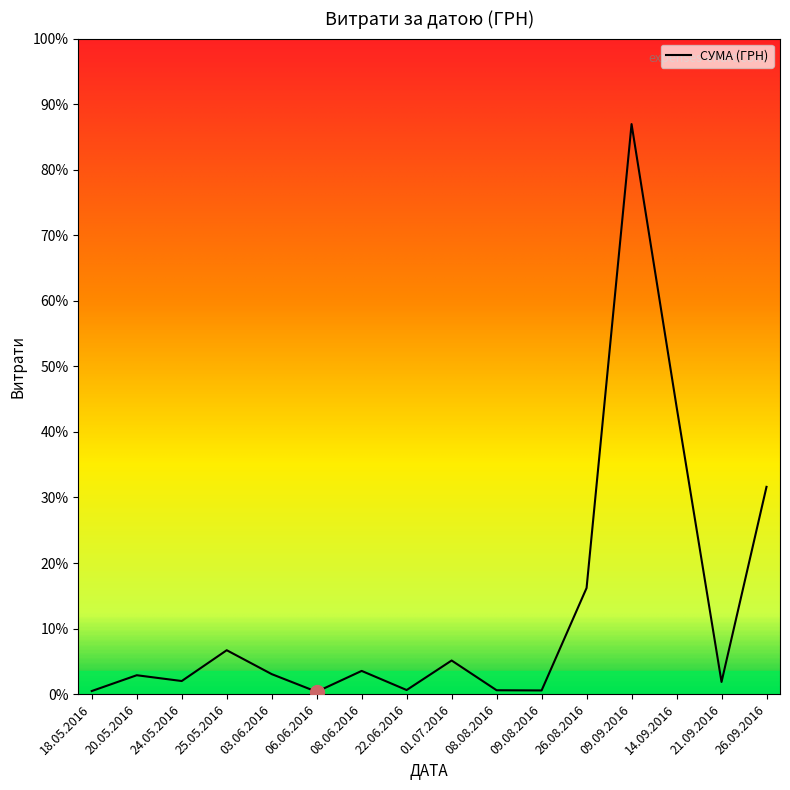

Is this an area chart (filled region under the line)?

Yes